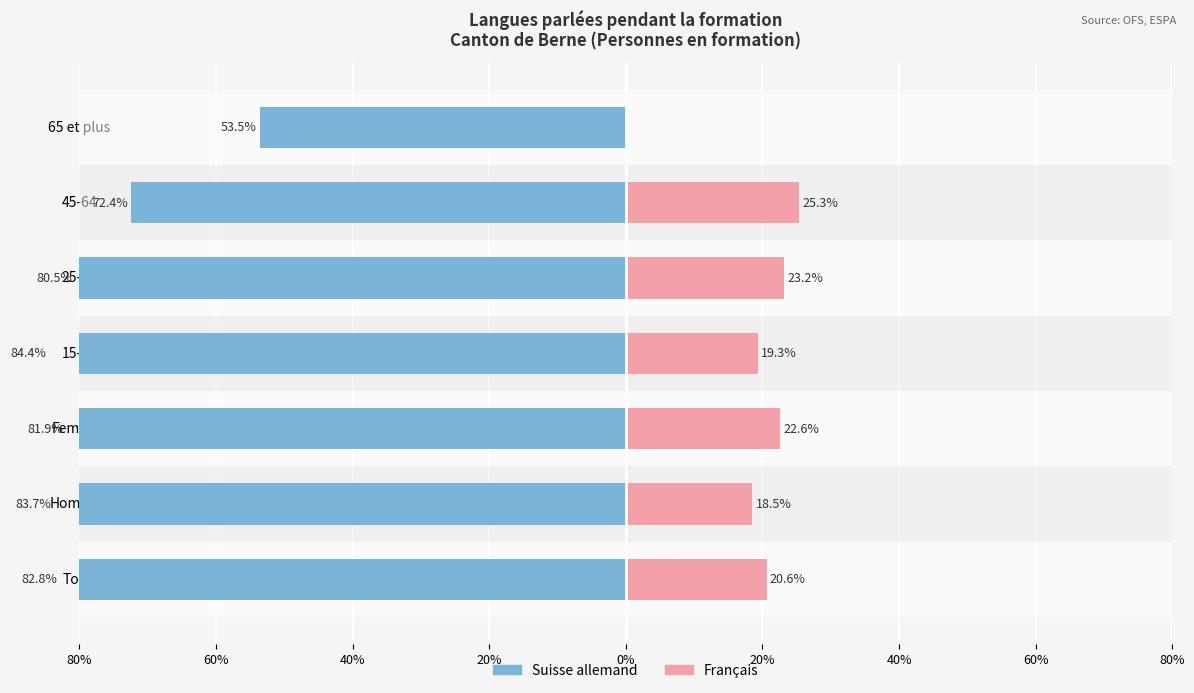

What is the sum of all Français values?

129.5